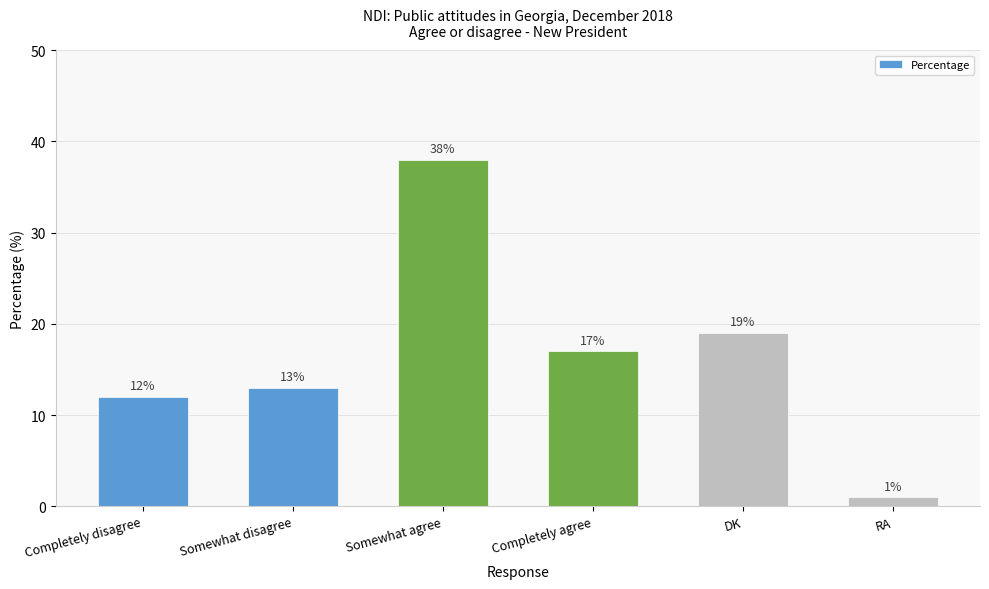

Does the chart contain any negative values?

No